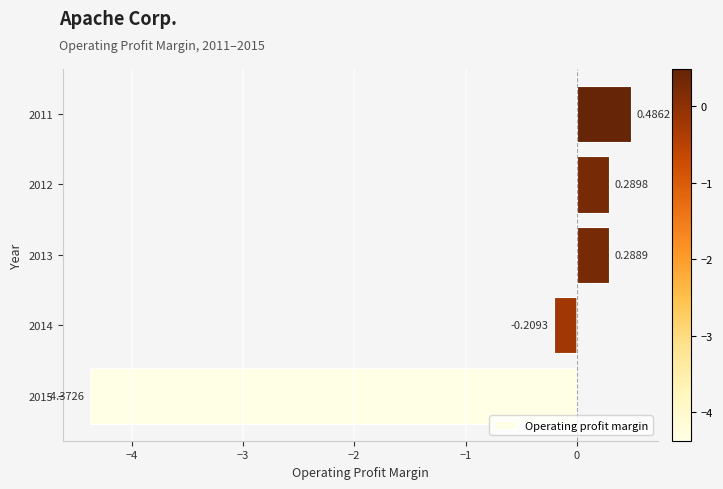

How many values are above zero?

3